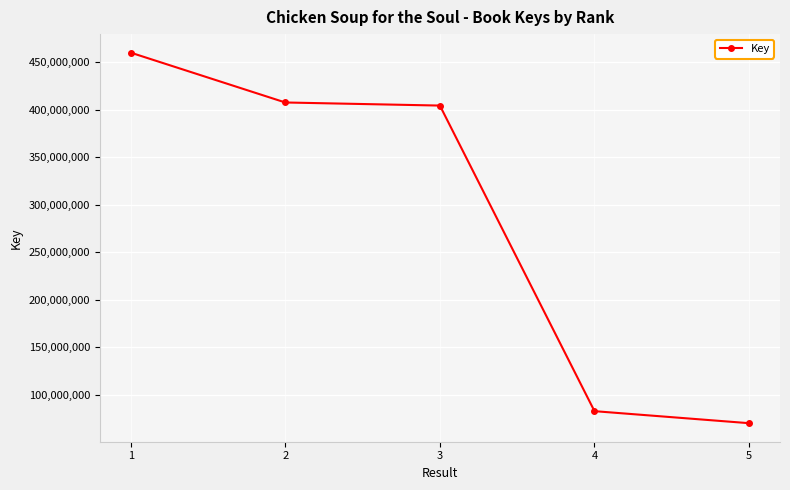

What is the difference between the maximum and second lowest values?

377086416